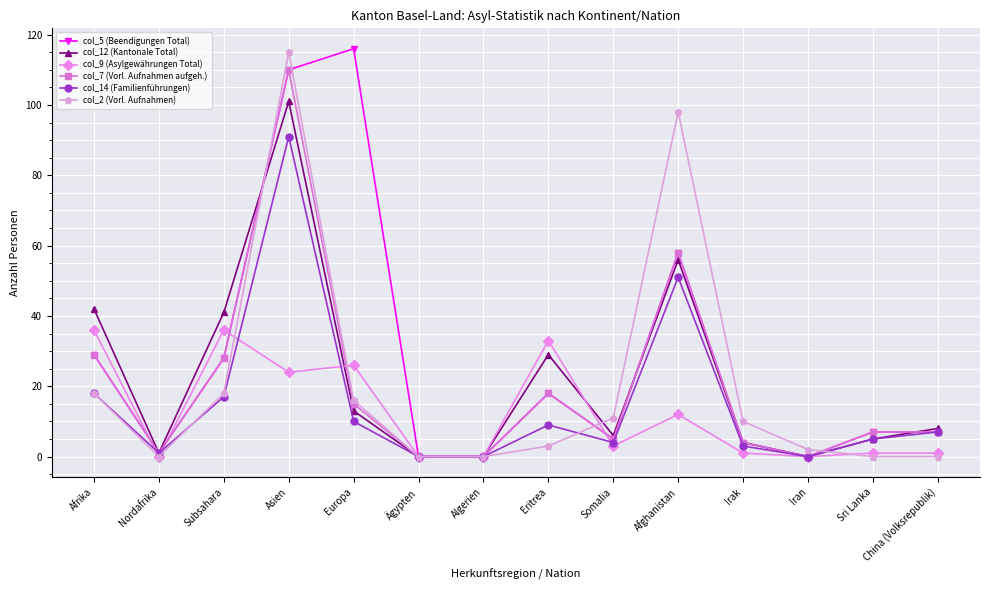

Is this an area chart (filled region under the line)?

No